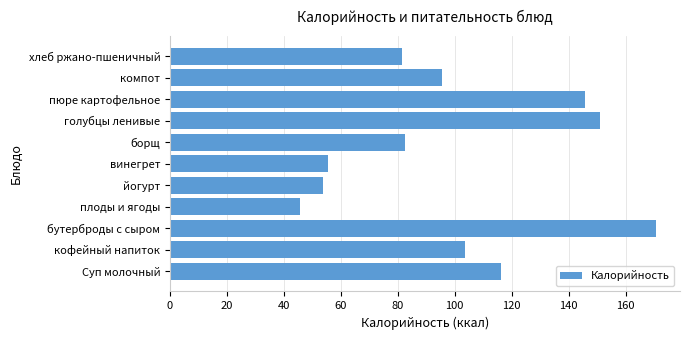

How many bars are there in total?

11